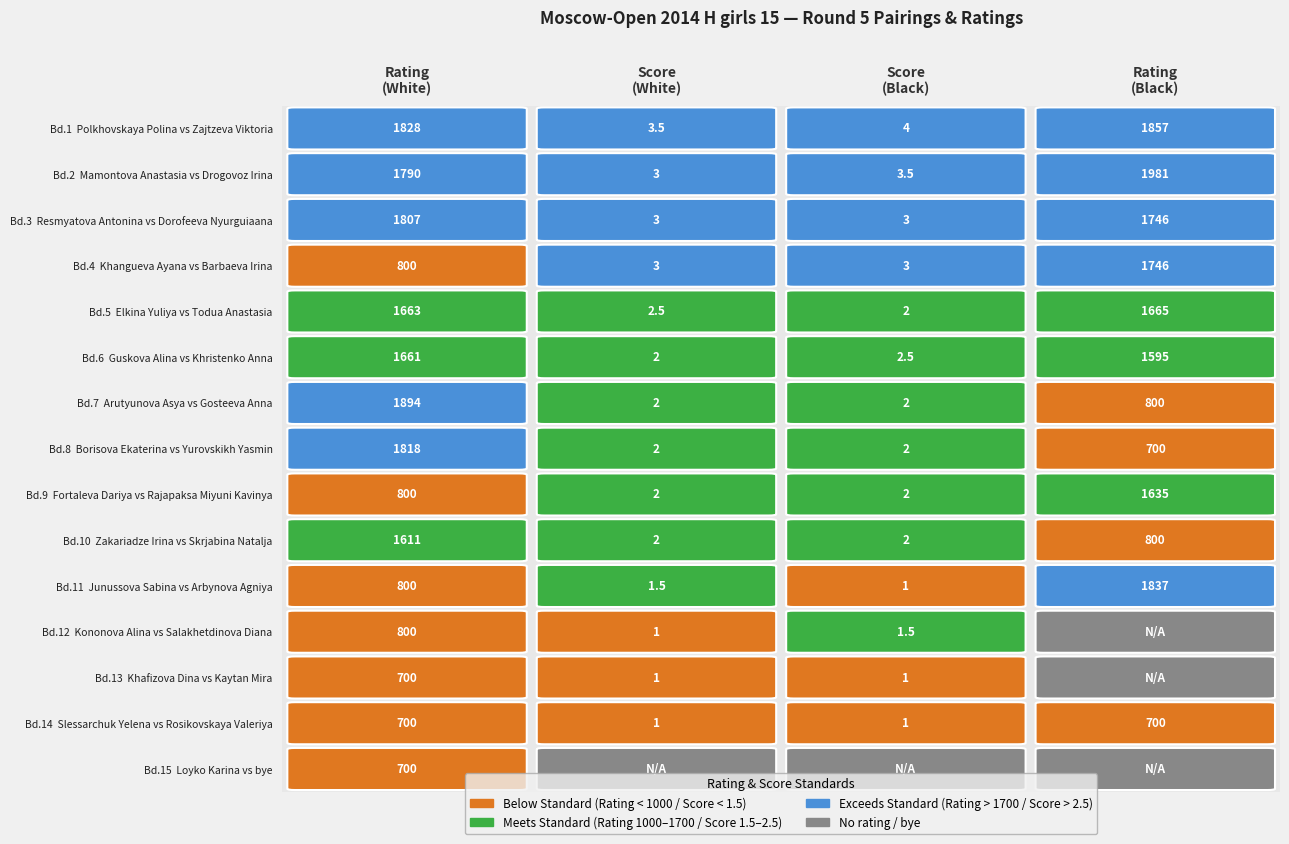

At which label does Bd.5 Elkina Yuliya vs Todua Anastasia reach its minimum?

Score (Black)